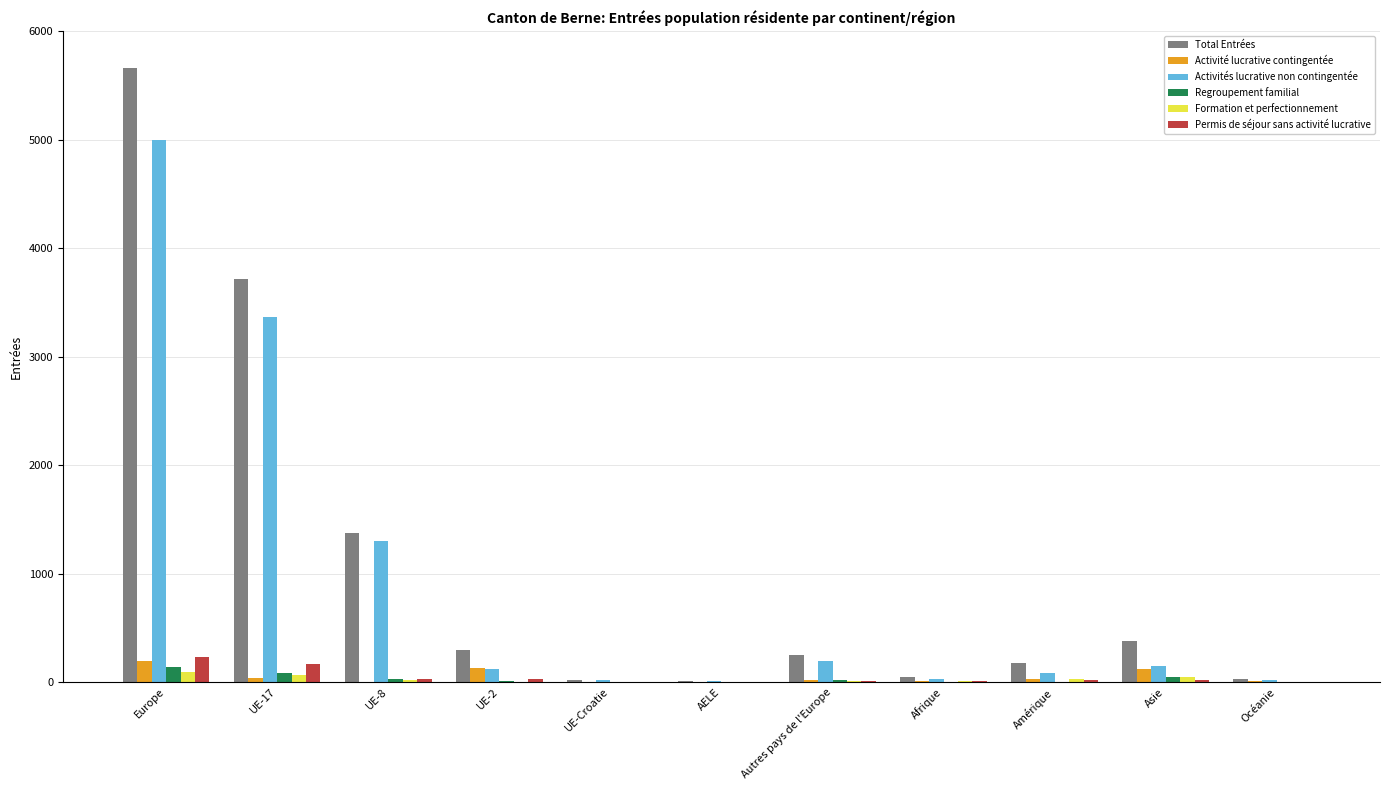

The Regroupement familial series shows 0 at Afrique. True or false?

True